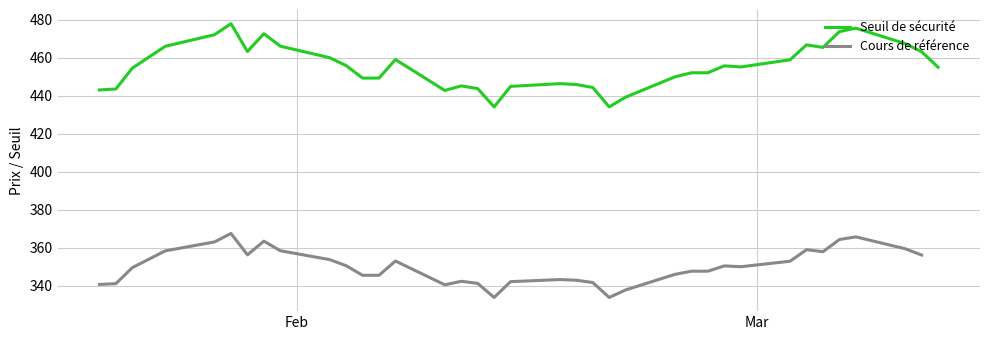

What is the ratio of the value at 2025-02-05 to the value at 2025-02-27?

1.0